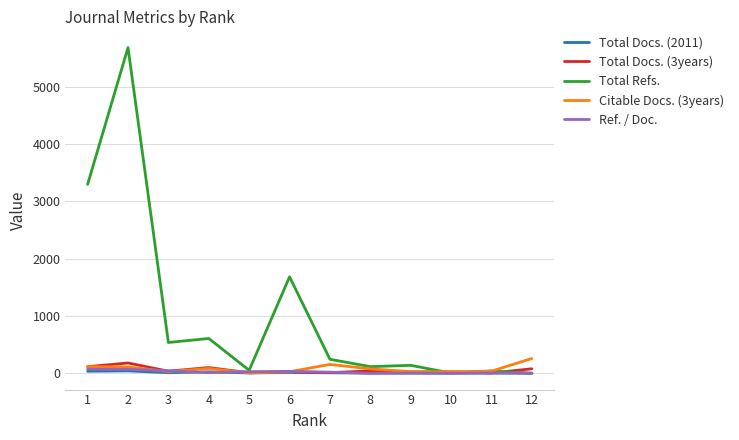

Which series has the largest total across all categories?

Total Refs.